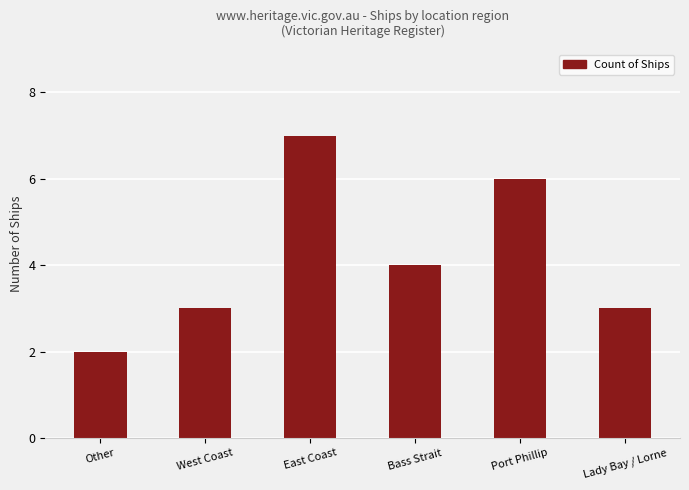

What is the label of the 2nd bar from the left?

West Coast